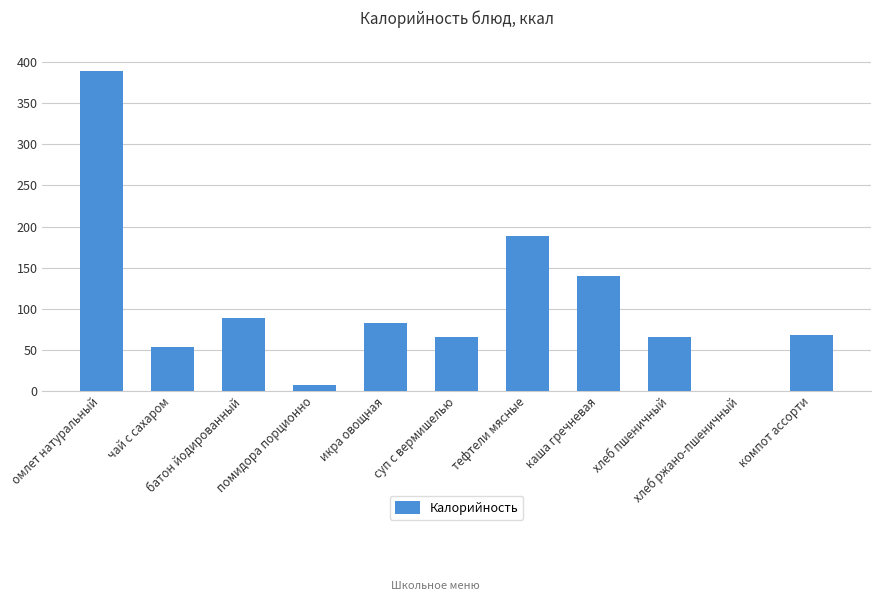

What is the sum of all values?

1148